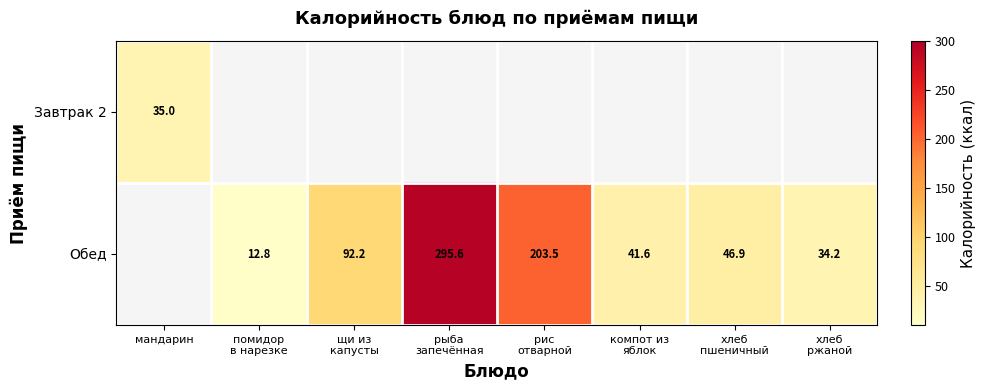

Between помидор в нарезке and хлеб пшеничный, which series saw the biggest shift?

Обед